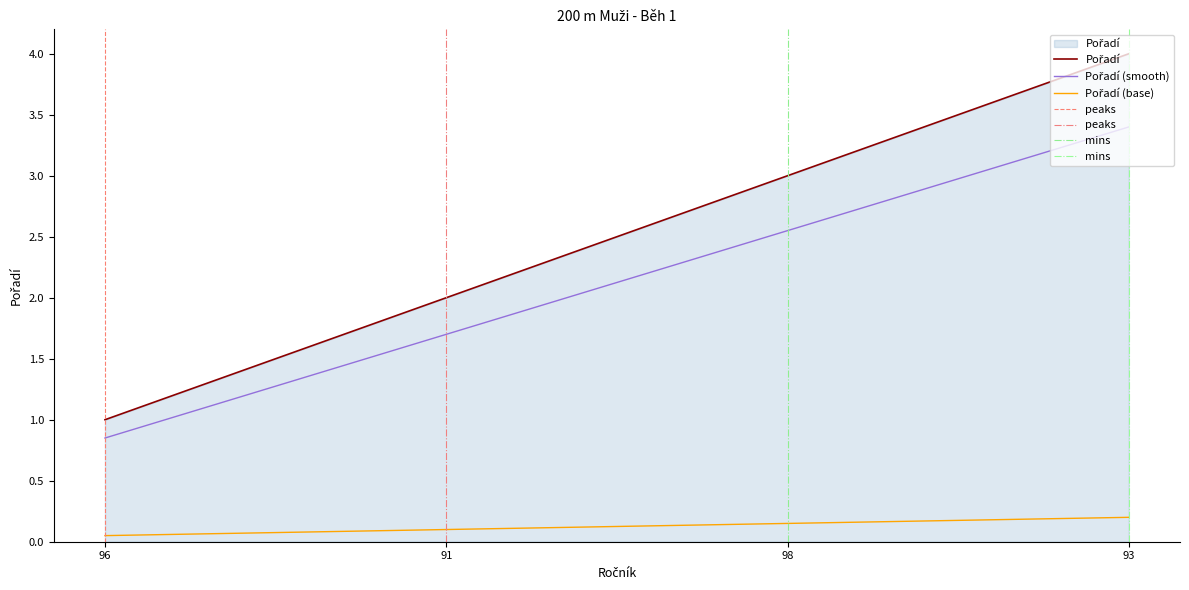

Where is the data nearest to the value 2?

91